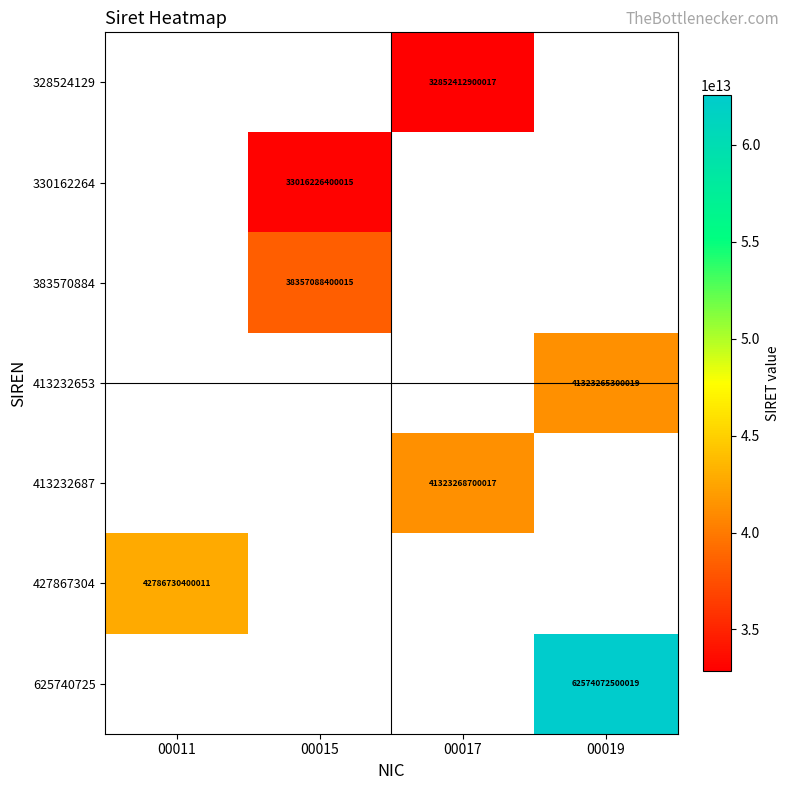

The value of 383570884 at 00015 is 38357088400015. True or false?

True